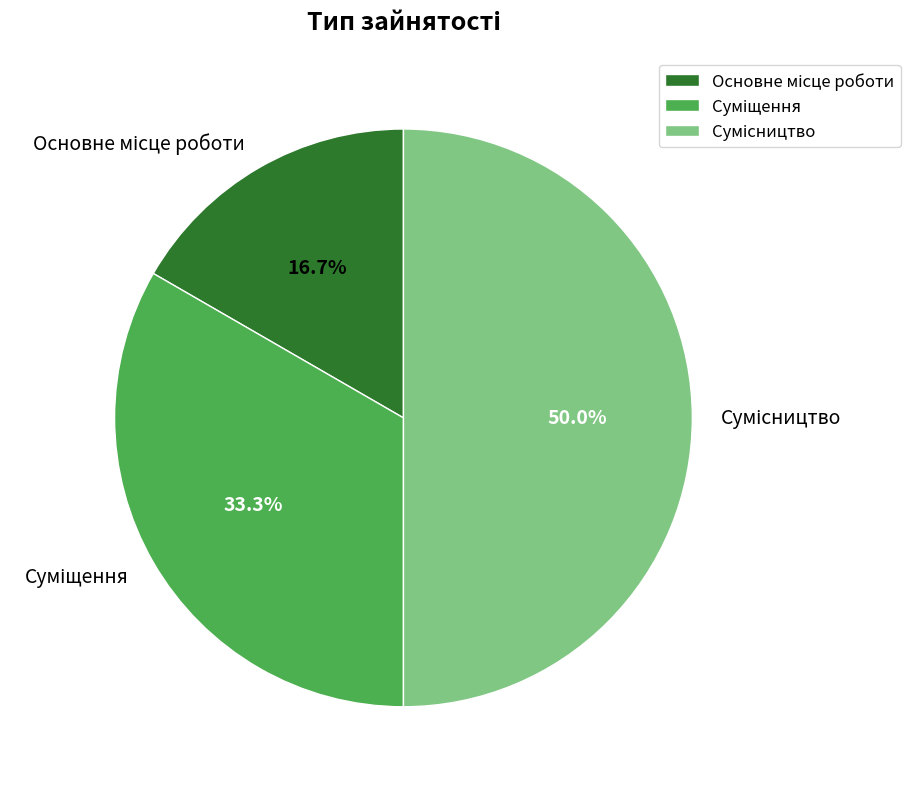

How many slices are in this pie chart?

3